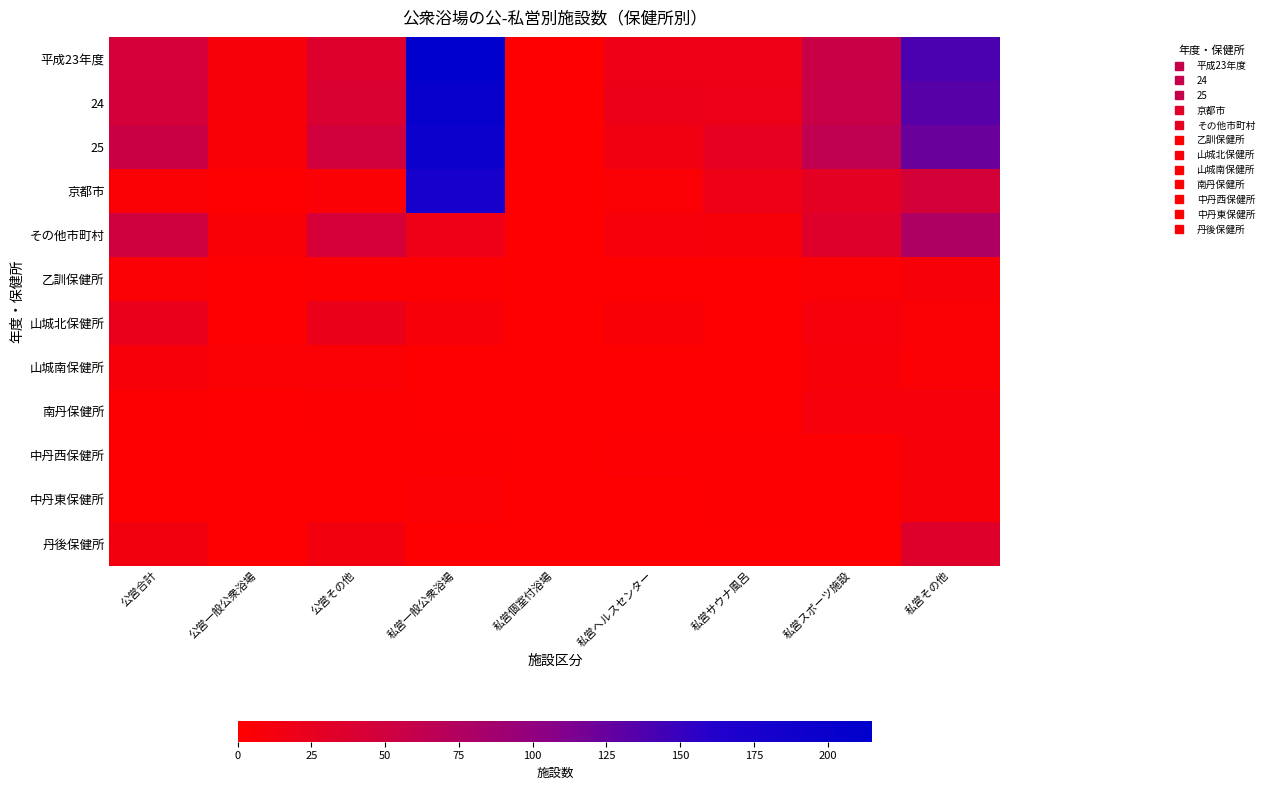

What is the total value across all series at 私営ヘルスセンター?

78